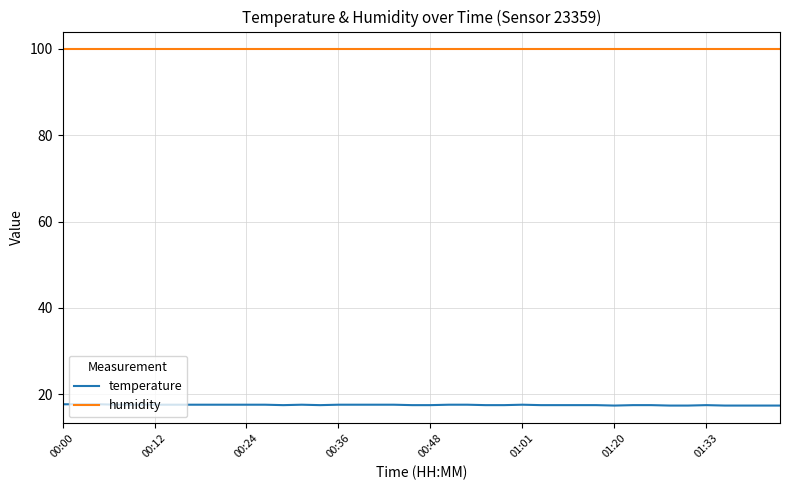

Which series has the largest range (max minus min)?

temperature